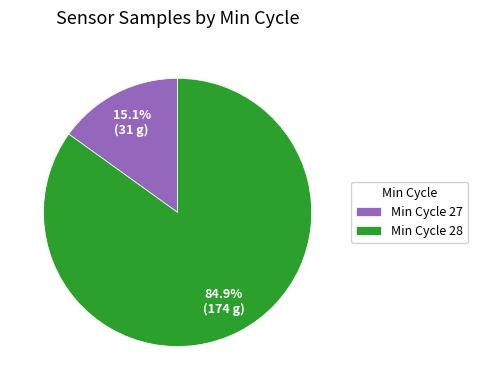

How much of the chart is everything except Min Cycle 27?

84.9%